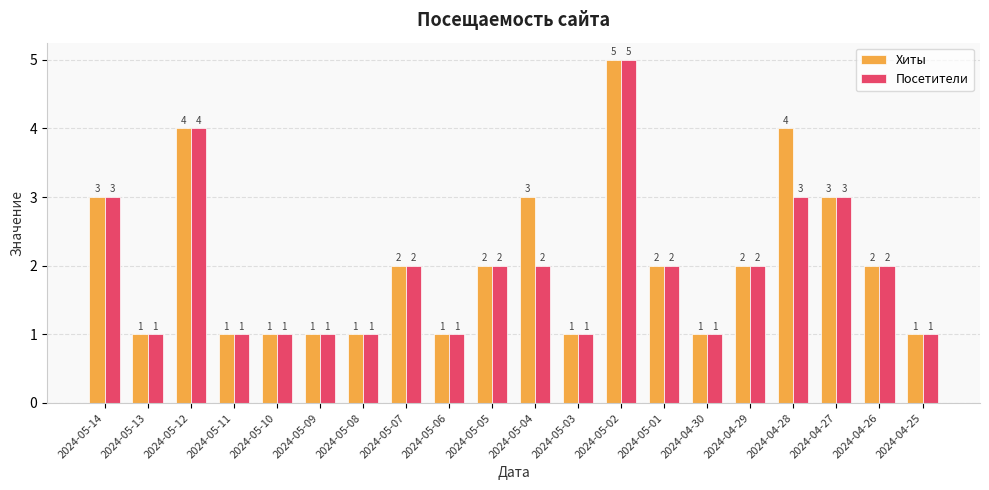

Where does the Посетители series first go above 2?

2024-05-14